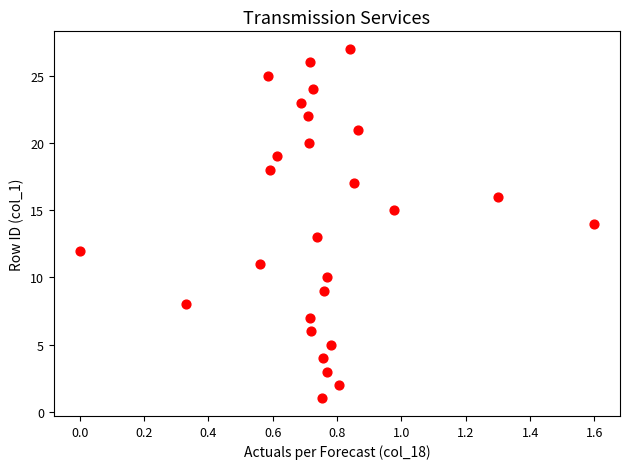

What is the range of Y values (max minus min)?

26